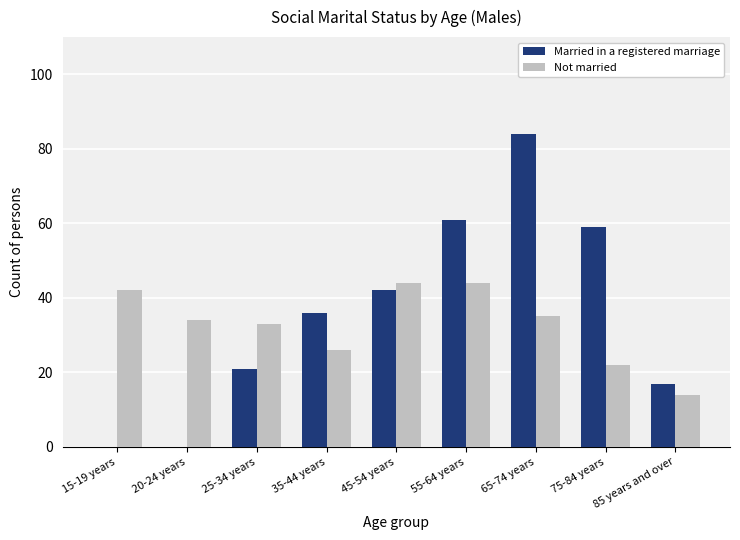

Is it true that Not married equals 22 at 75-84 years?

True